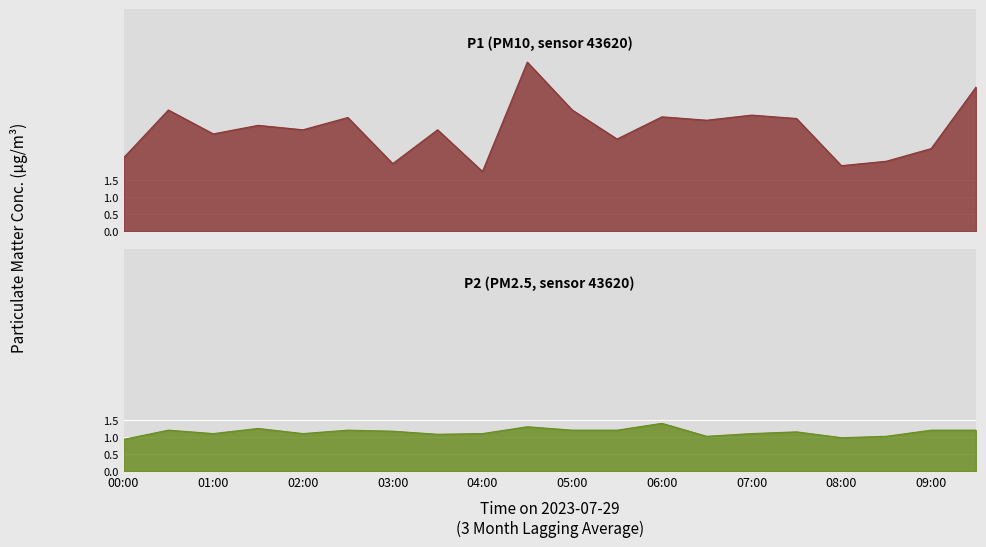

Which series has the largest range (max minus min)?

P1